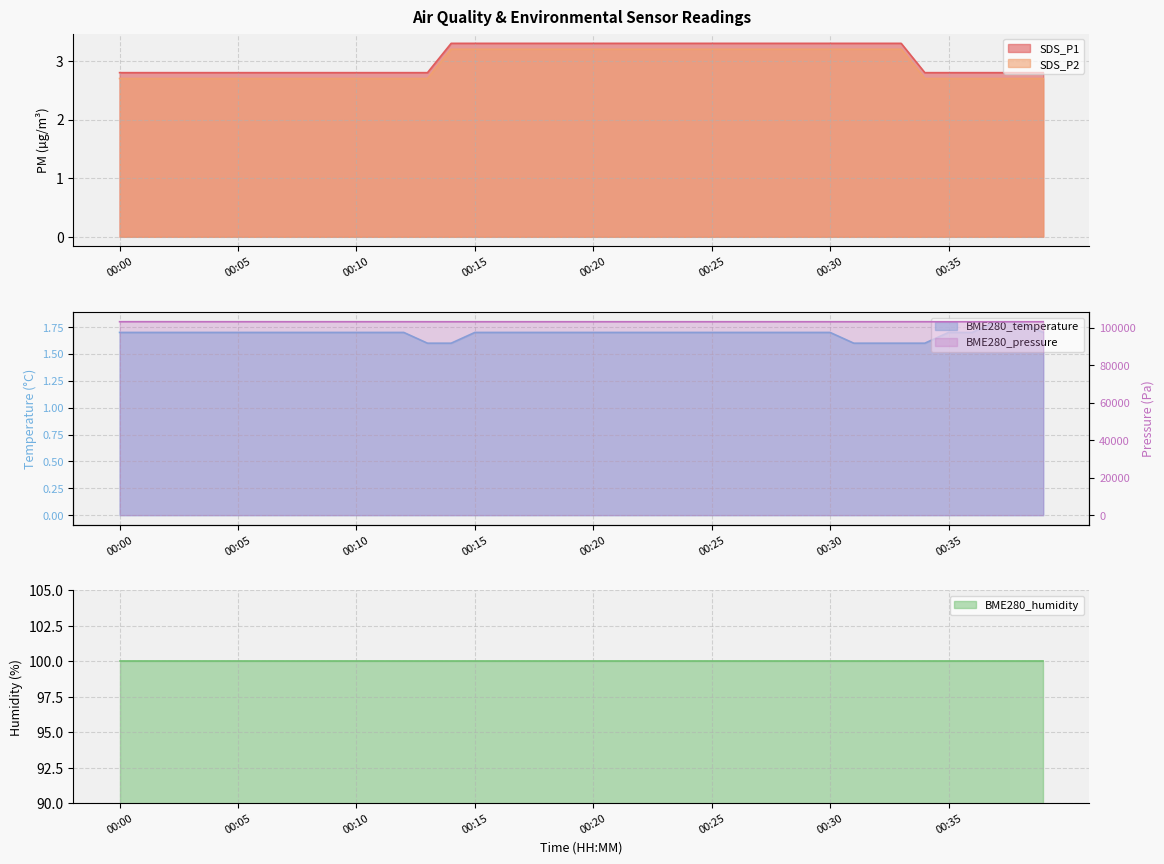

At which category is the sum across all series the highest?

00:01